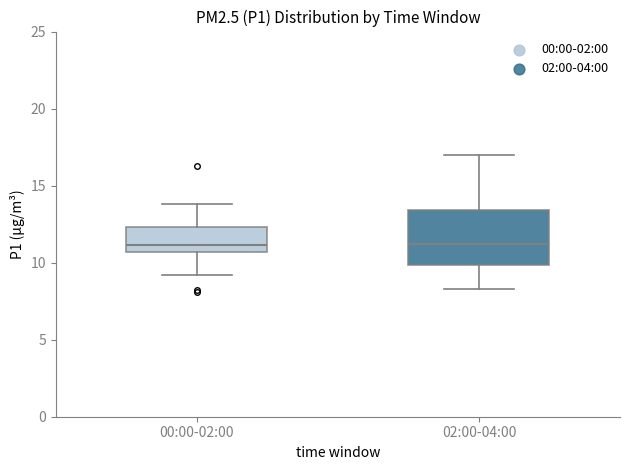

Which box is the tallest, from its lower edge to its upper edge?

02:00-04:00